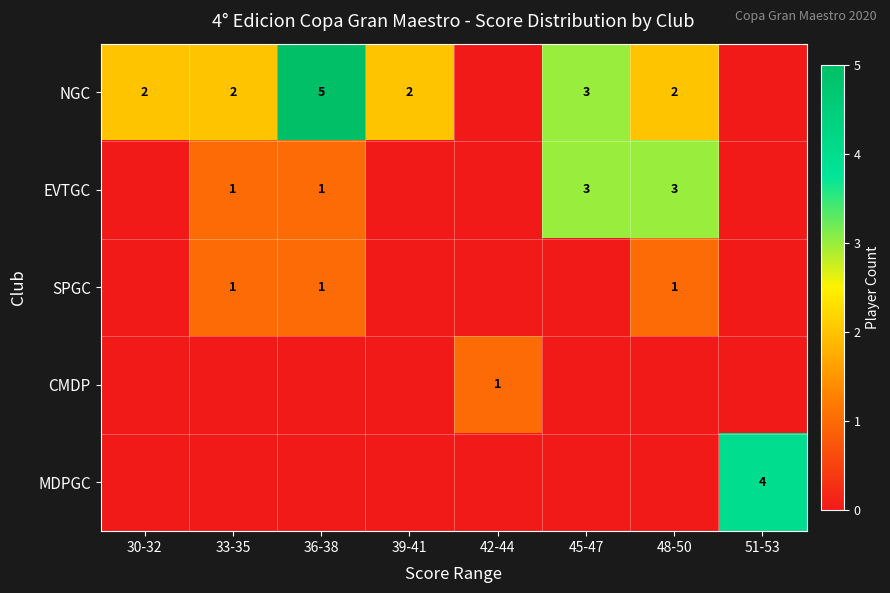

At how many categories does at least one series exceed 0?

8